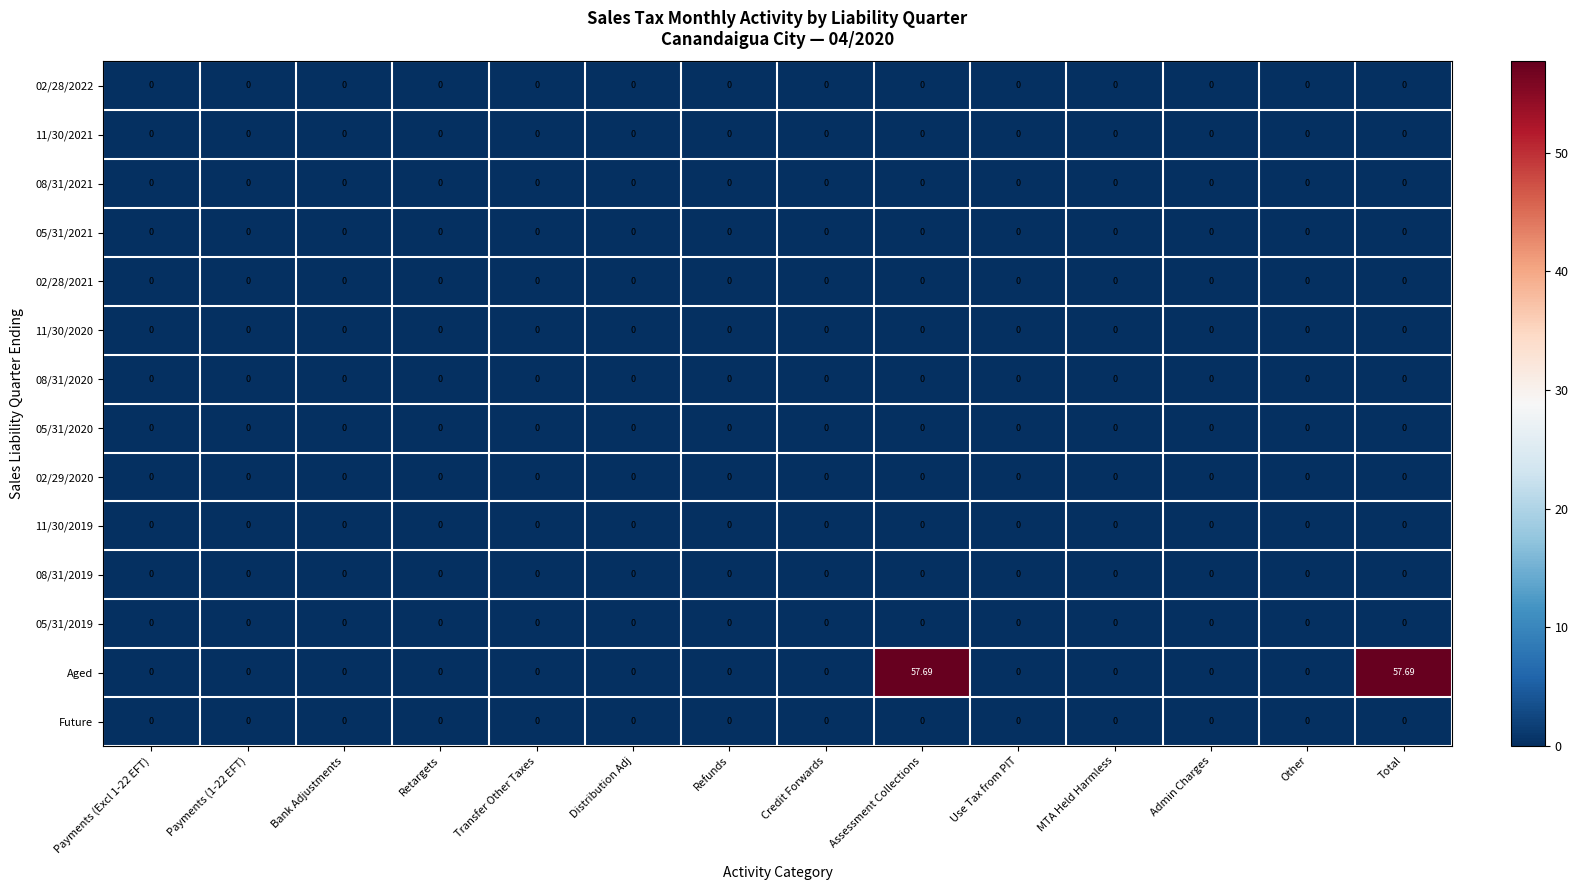

Which series has the widest spread of values?

Aged